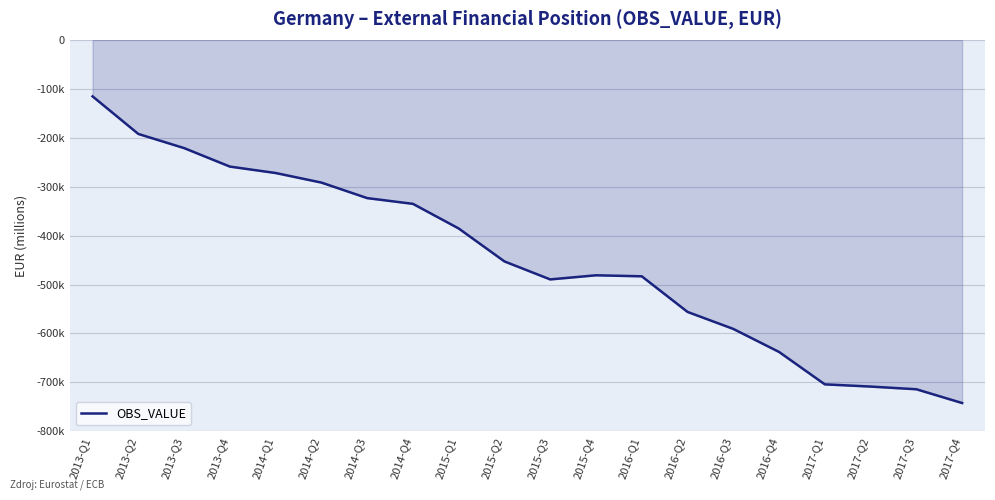

Does the chart display data point markers on the line(s)?

No